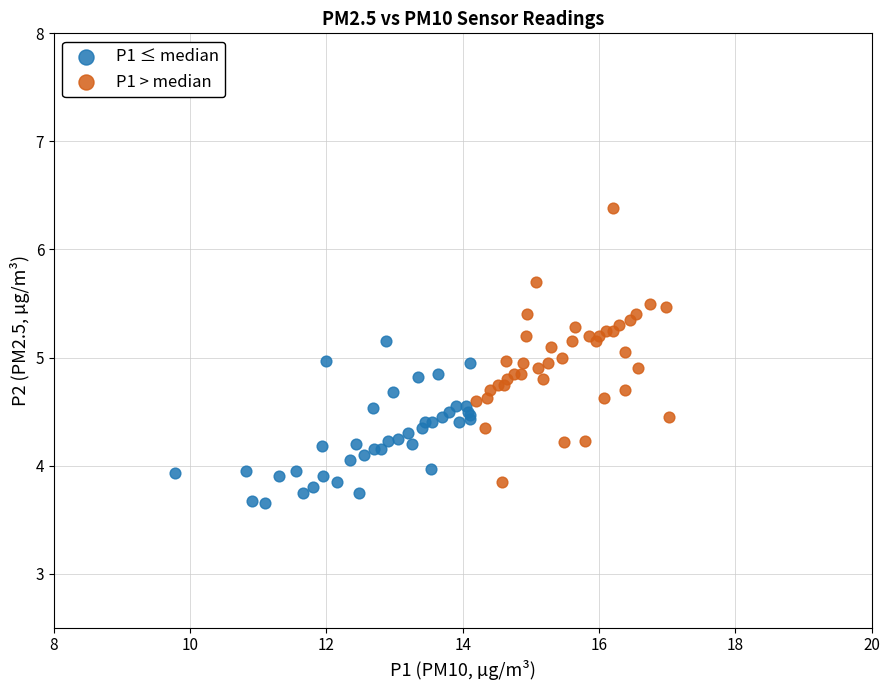

Which series has the largest Y range (max minus min)?

P1 > median